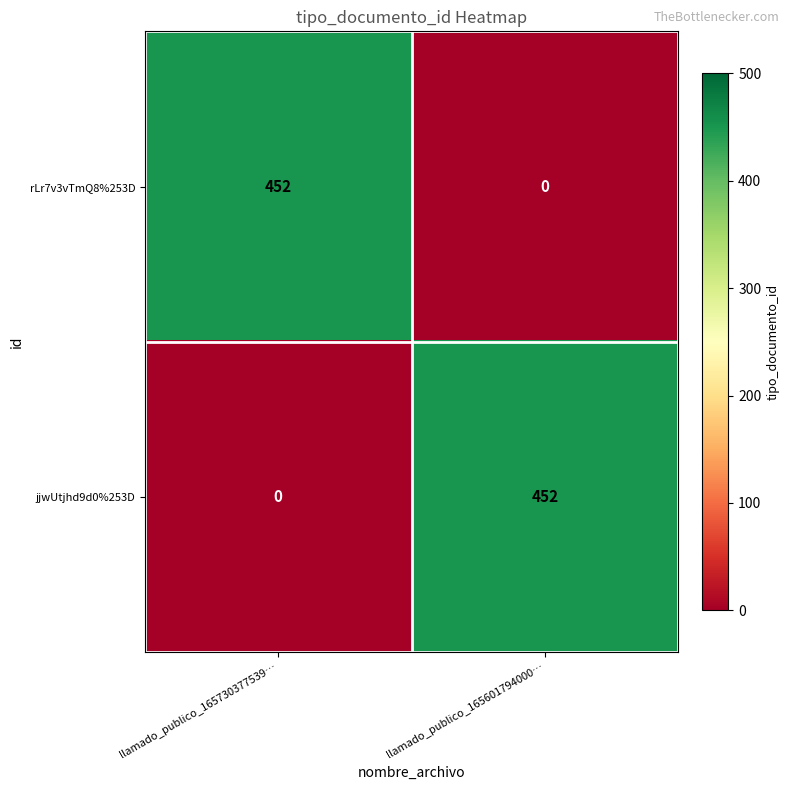

What is the difference between the highest and lowest values at llamado_publico_165601794000…?

452